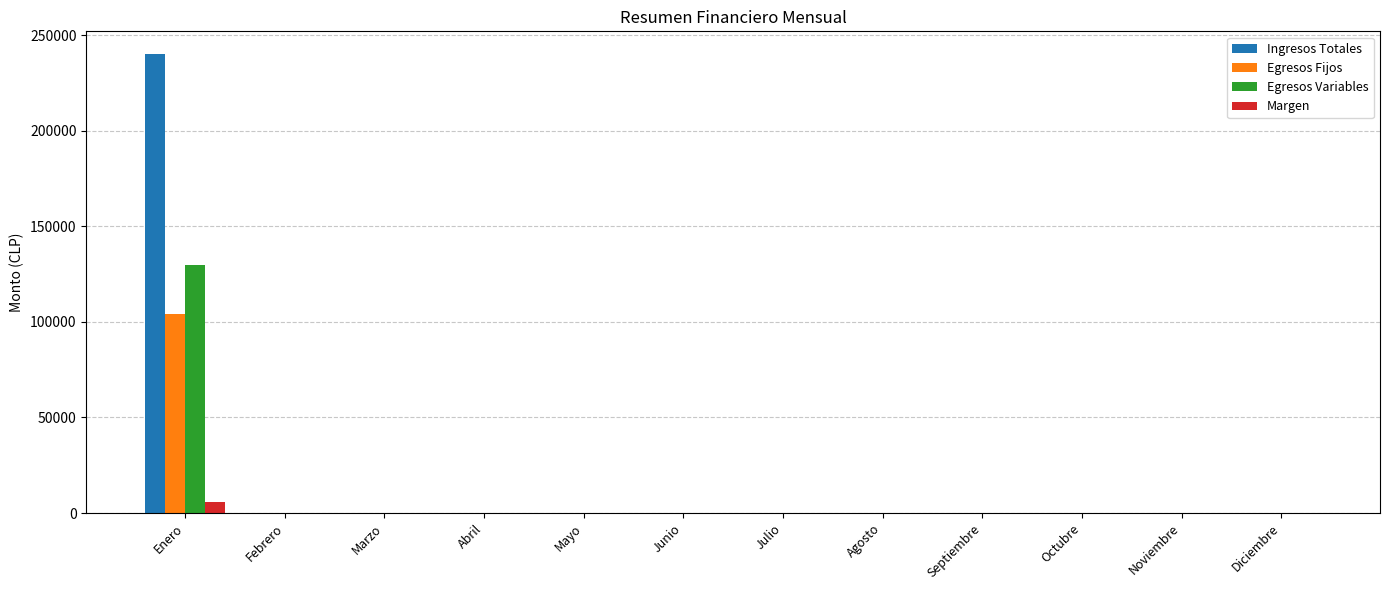

At which category is the sum across all series the highest?

Enero